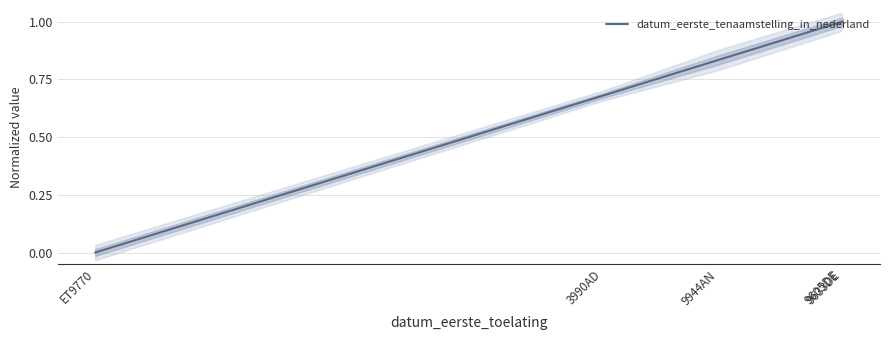

Does the chart display data point markers on the line(s)?

No